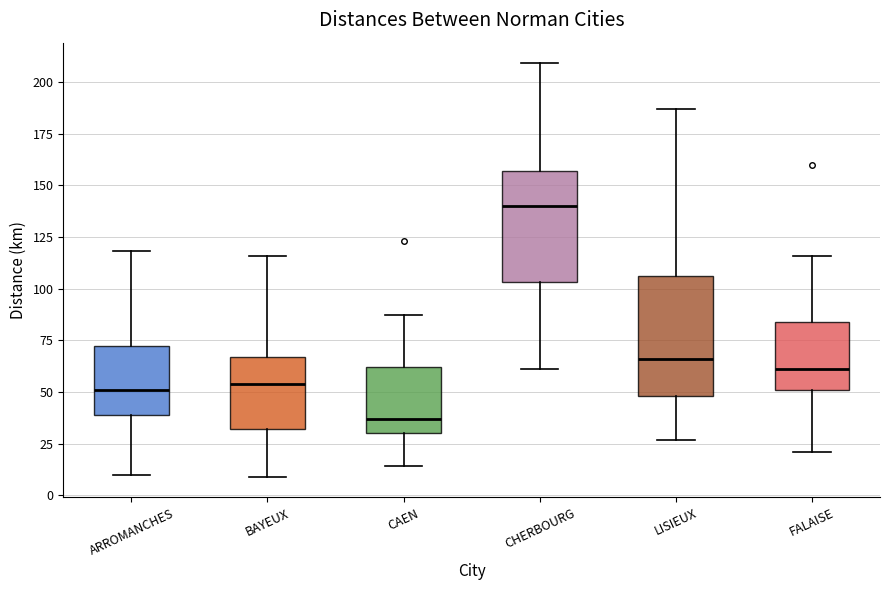

Reading left to right, transcribe this box plot: for each box, give where its median line is, the range the box spans, and where its two whiskers end, as read against the y-axis. The values are not printed on the chart, so give them approximately, as read against the axis.

ARROMANCHES: median 50, box 40 to 70, whiskers 10 to 120
BAYEUX: median 55, box 30 to 65, whiskers 10 to 115
CAEN: median 35, box 30 to 60, whiskers 15 to 85
CHERBOURG: median 140, box 105 to 155, whiskers 60 to 210
LISIEUX: median 65, box 50 to 105, whiskers 25 to 185
FALAISE: median 60, box 50 to 85, whiskers 20 to 115